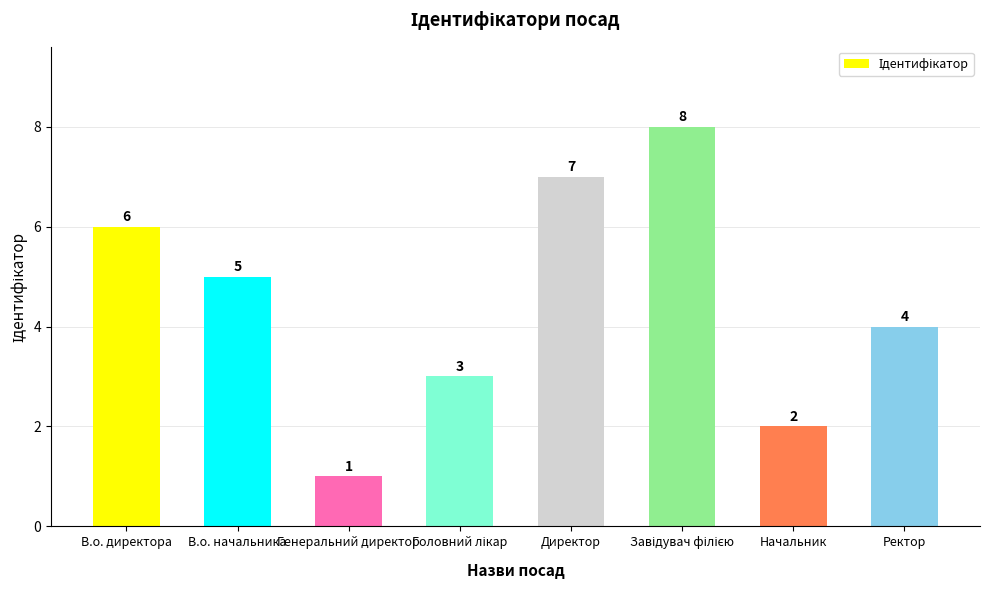

Which category has the lowest value across all series?

Генеральний директор